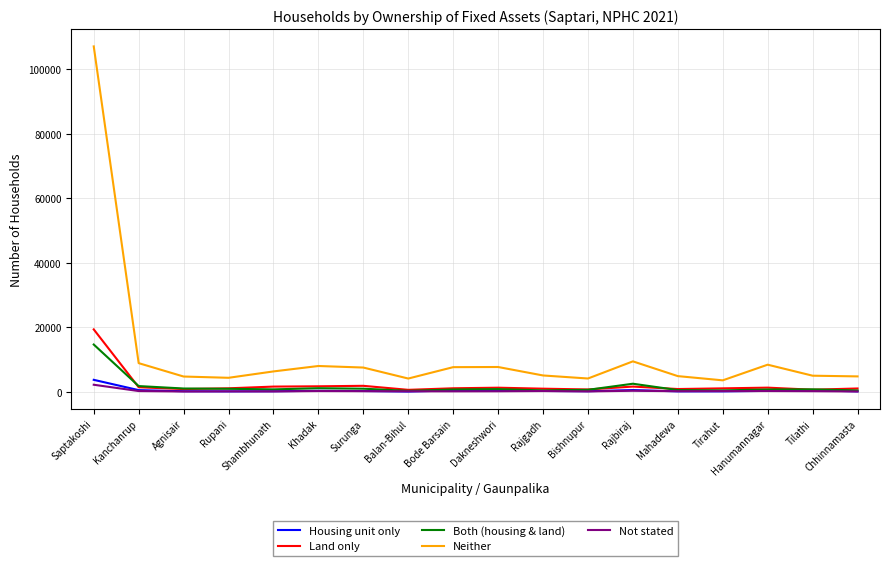

What is the approximate value of Neither at Agnisair, to the nearest 100?

4700